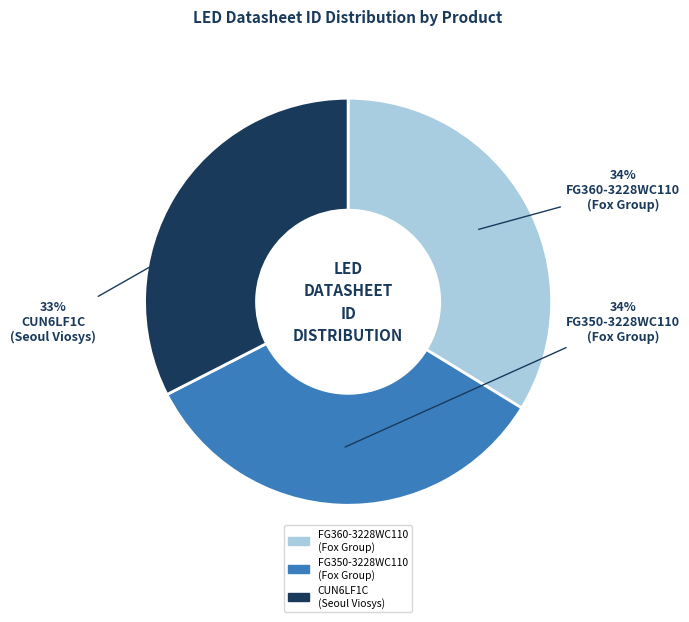

Which slice is the smallest?

CUN6LF1C (Seoul Viosys)